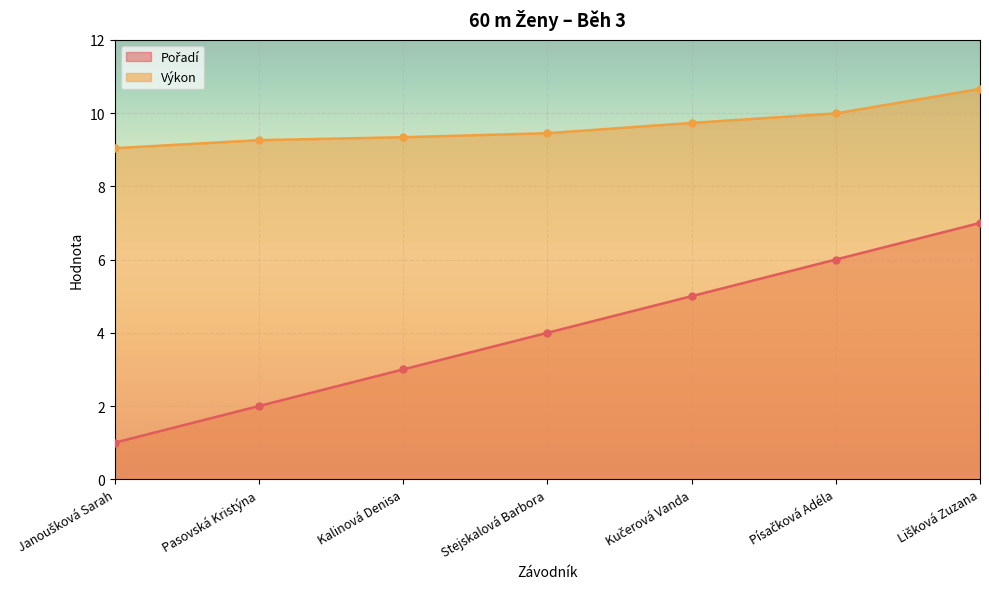

What is the total value across all series at Kučerová Vanda?

14.7